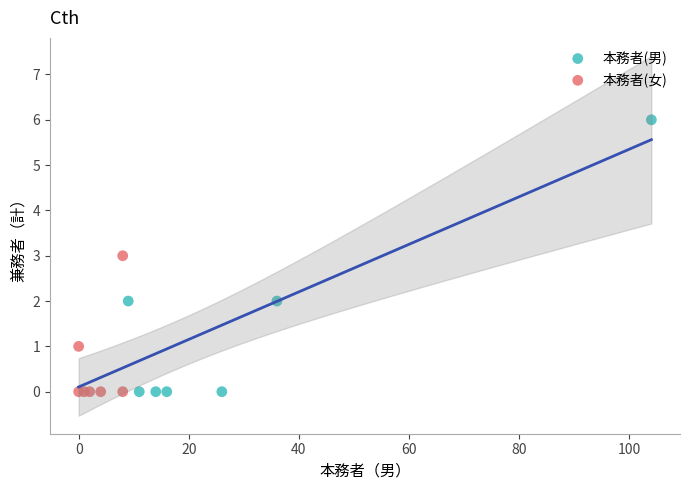

Which series contains the highest Y value?

本務者(男)